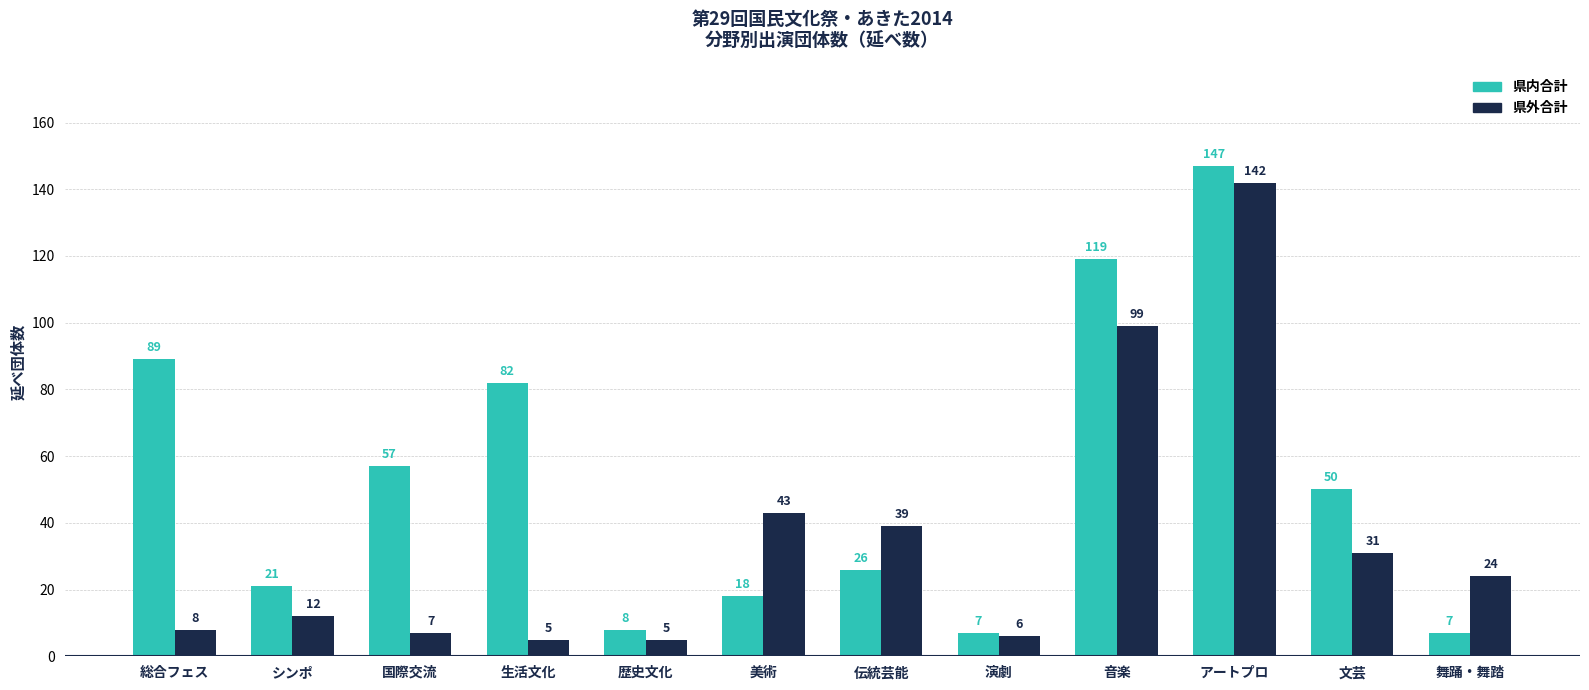

What is the difference between the second highest and minimum values in the 県内合計 series?

112